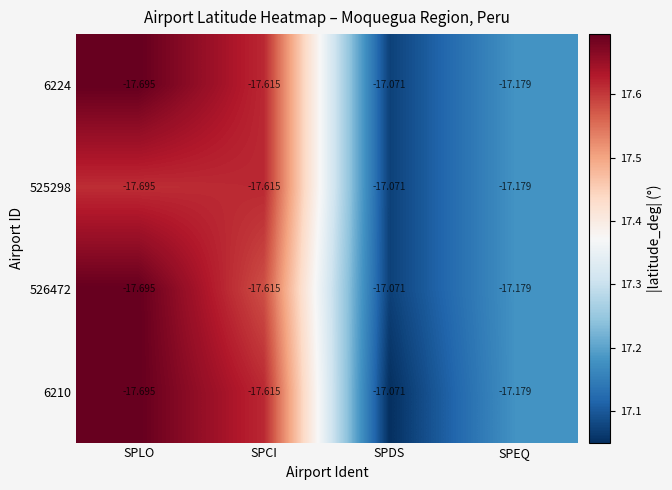

At which category does the chart reach its peak across all series?

SPDS